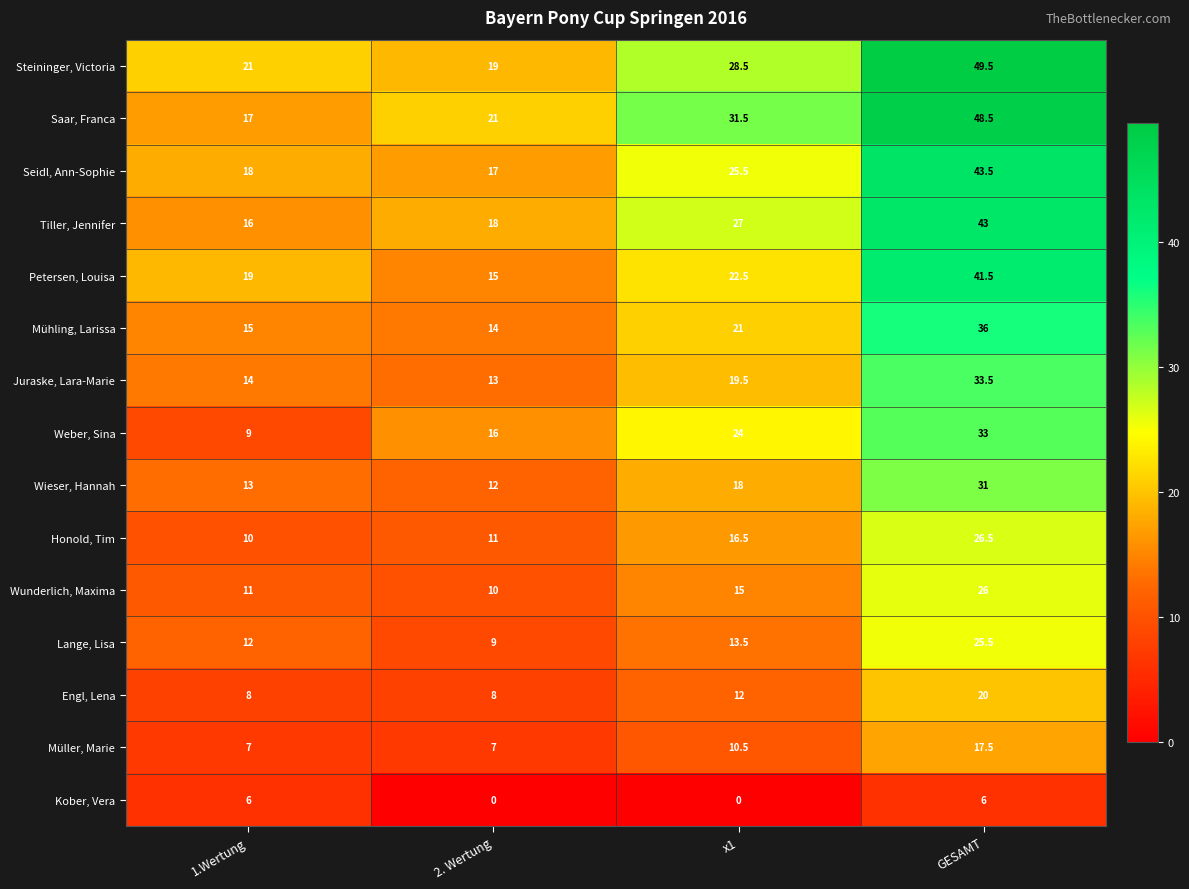

Which category has the highest value in the Wunderlich, Maxima series?

GESAMT